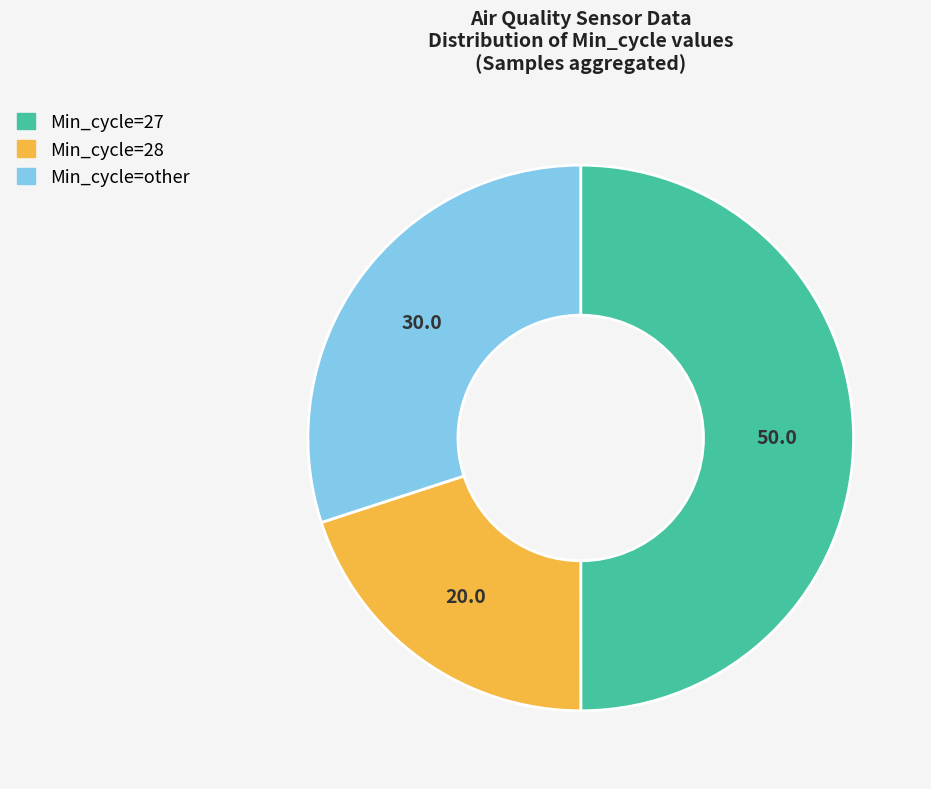

Is the sum of Min_cycle=28 and Min_cycle=27 greater than half?

Yes